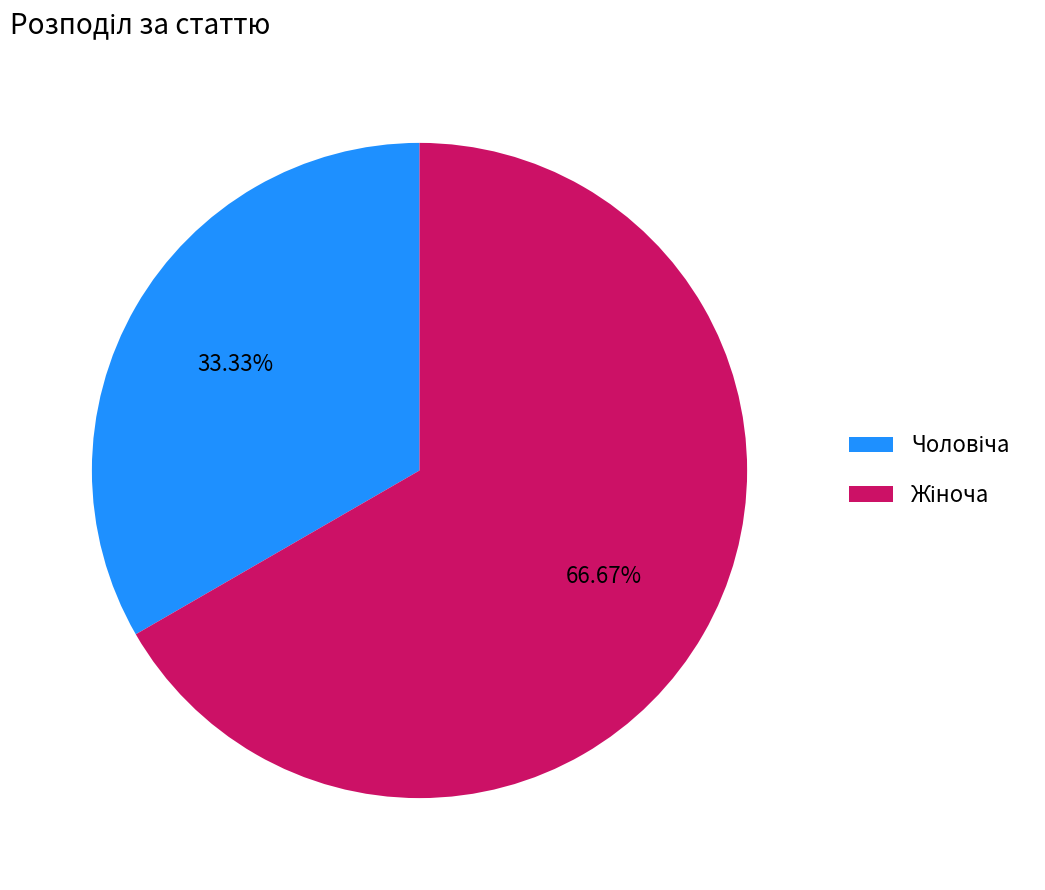

Is there a majority slice in this chart?

Yes